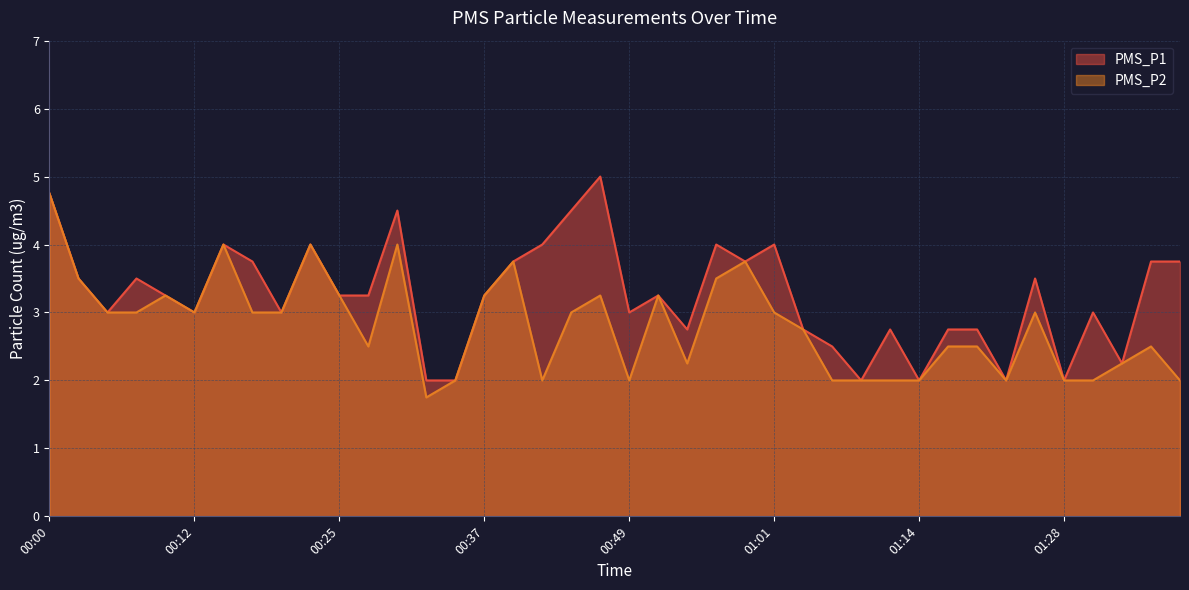

Rank the series by their maximum value, from highest to lowest.

PMS_P1, PMS_P2